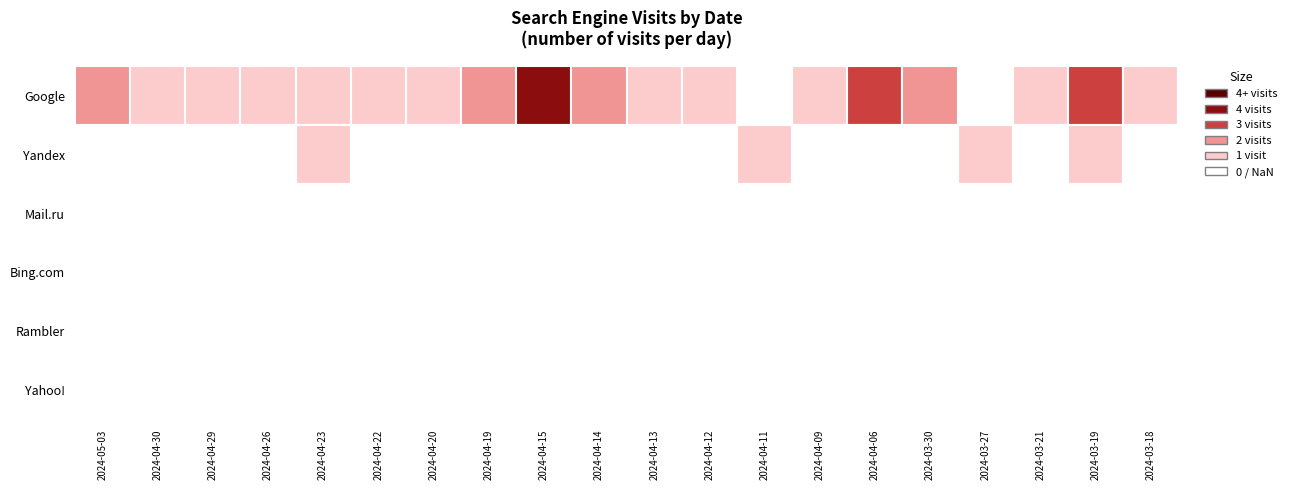

Is the value of Mail.ru at 2024-02-28 greater than the value of Google at 2024-03-08?

No